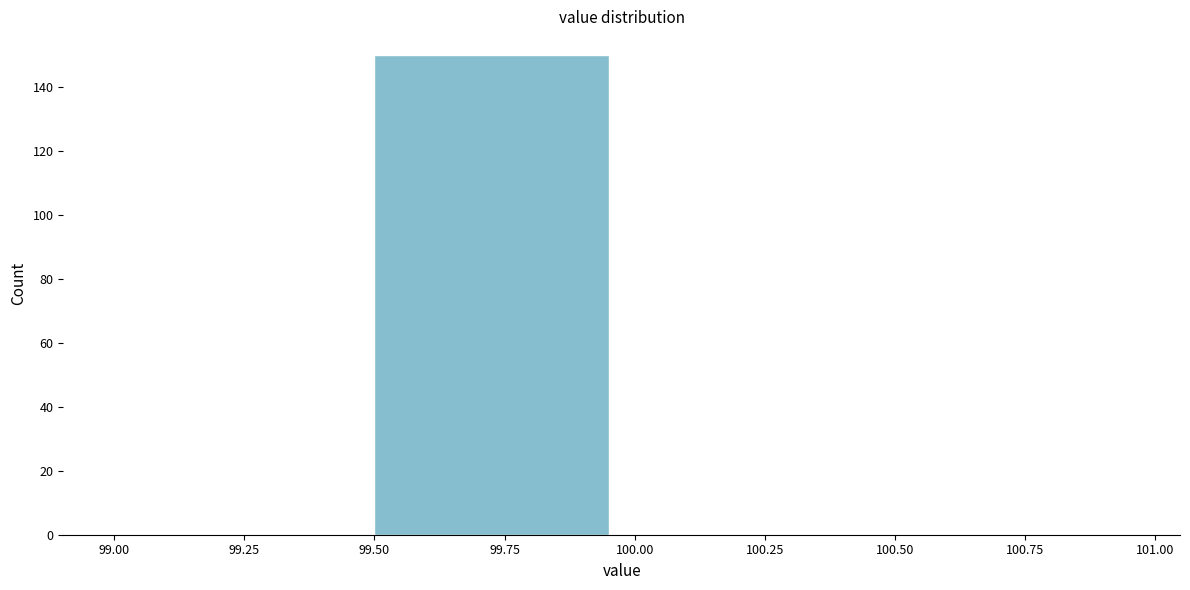

What is the height of the bar covering 99.50 to 100.00 on the x-axis? The values are not printed on the chart, so give them approximately, as read against the axis.

150